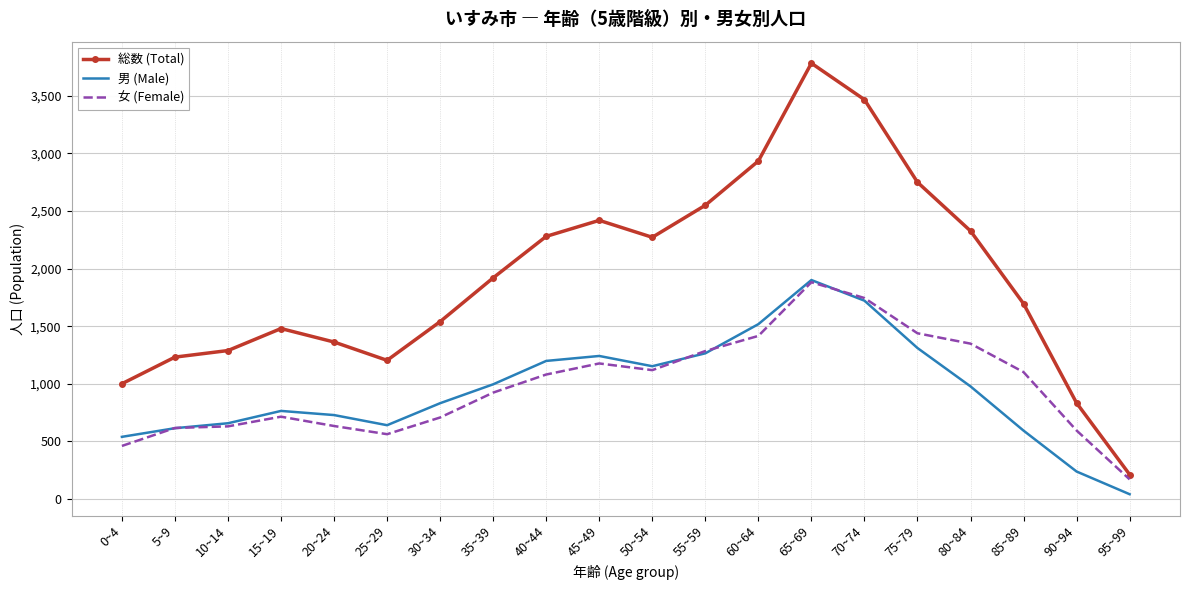

What are all the series names shown in the legend?

総数 (Total), 男 (Male), 女 (Female)